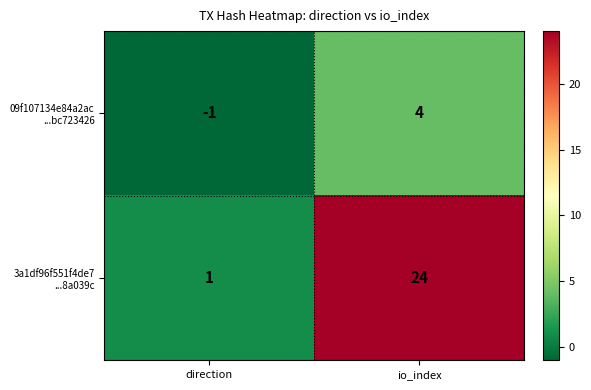

What is the total value across all series at io_index?

28